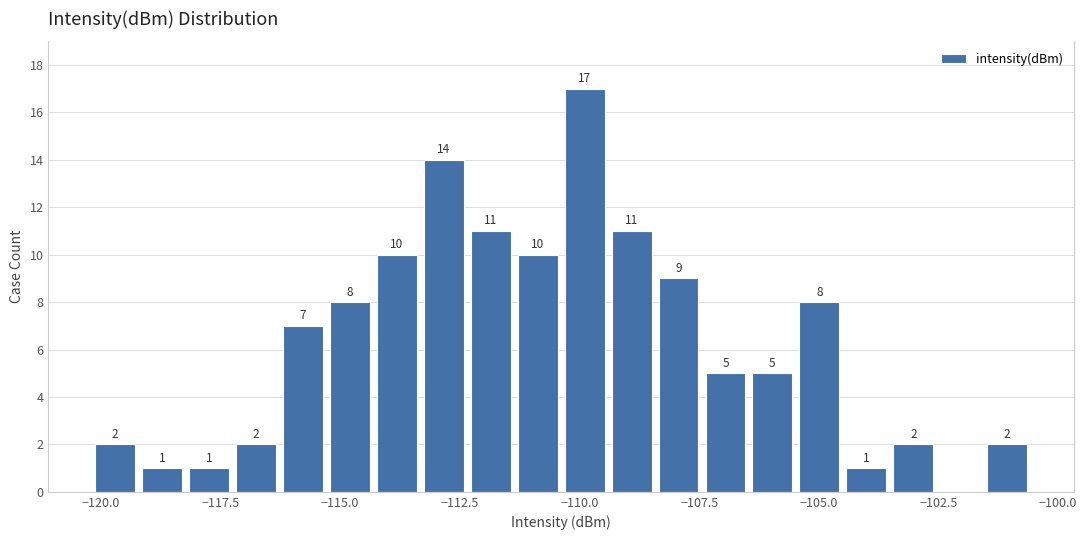

Around what value on the x-axis is the tallest bar? Give the approximate position of its centre, as read against the axis.

-110.0